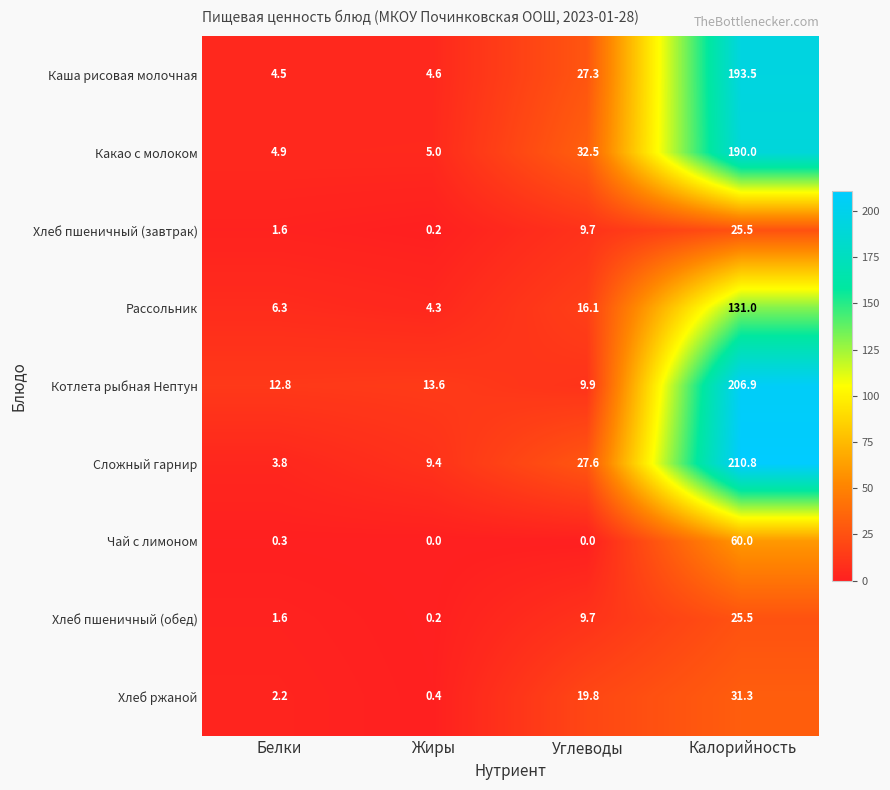

What is the sum of the Хлеб пшеничный (обед) values at Углеводы and Калорийность?

35.2